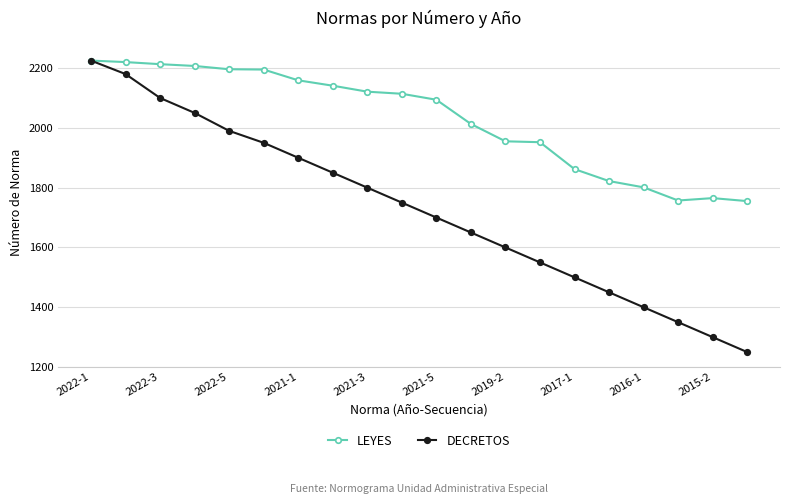

Which series has the widest spread of values?

DECRETOS